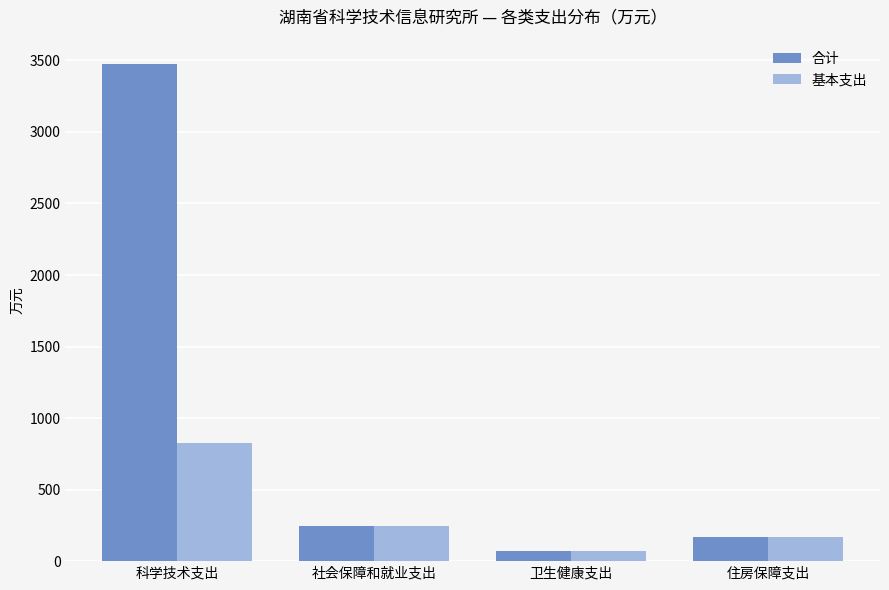

Is it true that 合计 equals 1043.7 at 科学技术支出?

False